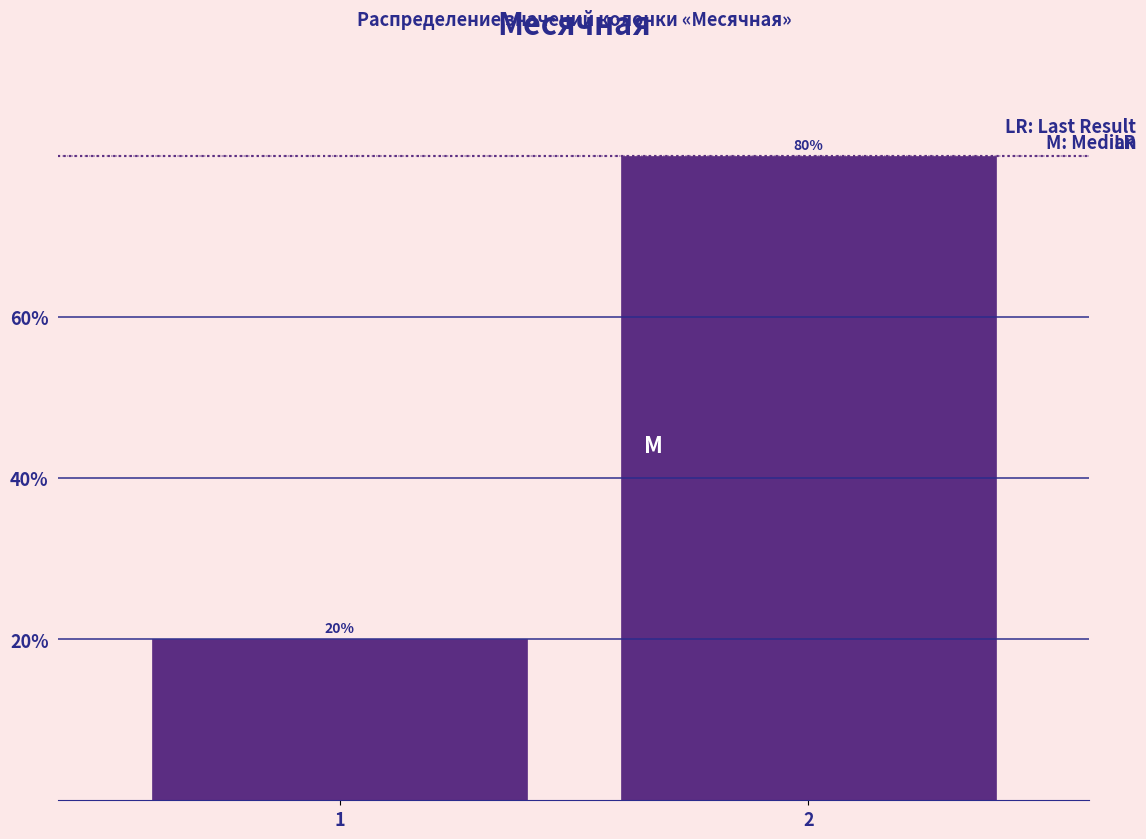

Reading left to right, transcribe all the data shown in this chart.

20	80